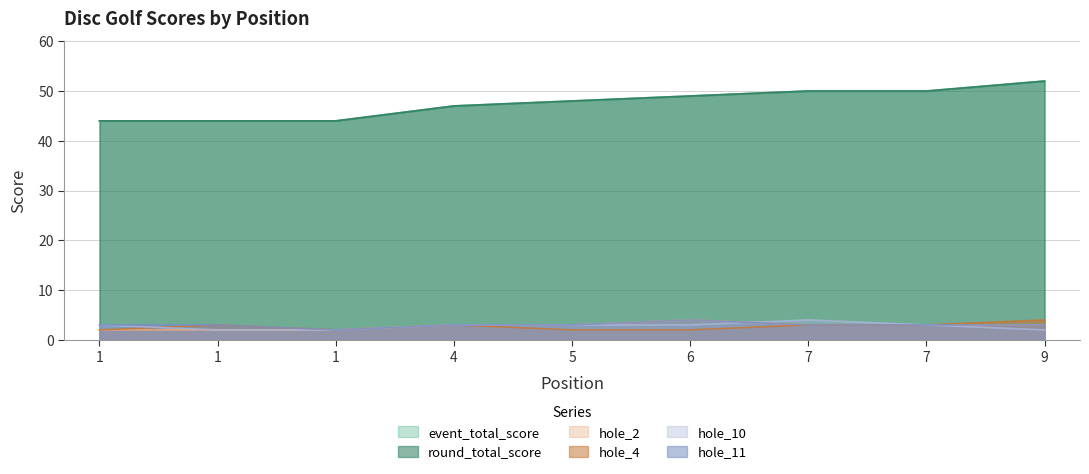

How many values in the hole_2 series exceed 3?

1